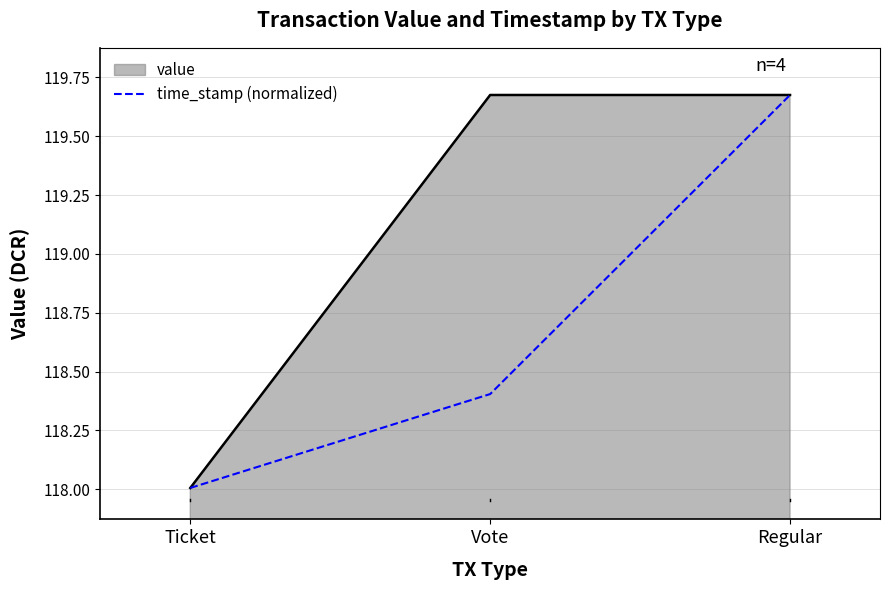

What position from the right is Vote?

2